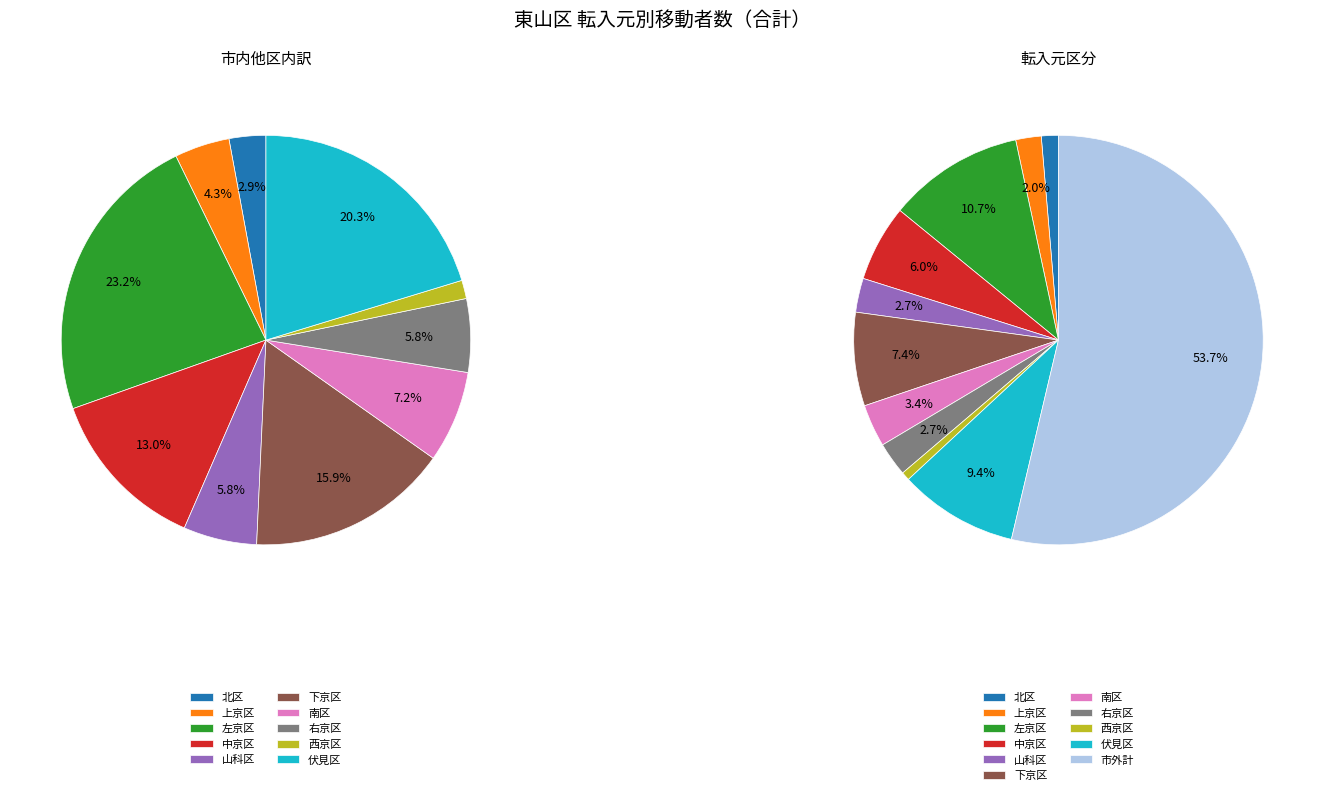

Does 市内他区計 represent more than half of the total?

No